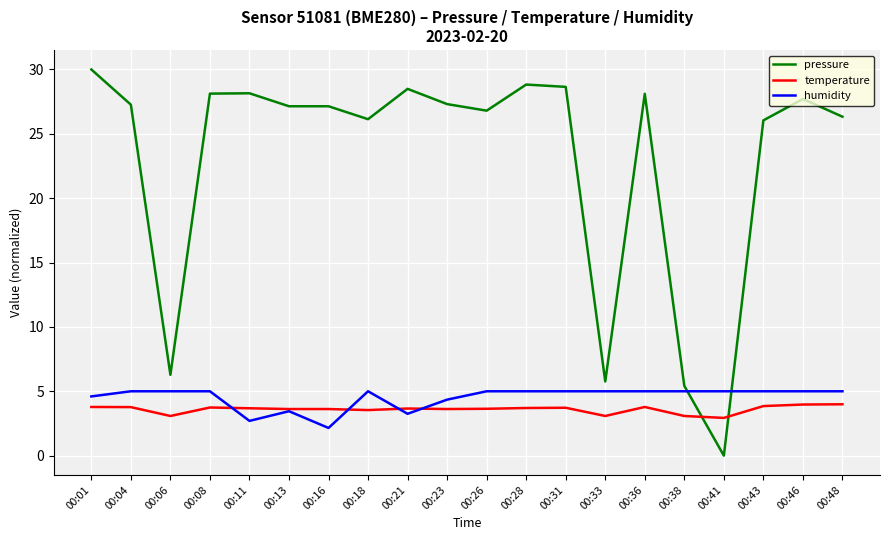

List the series in order of their peak value, highest first.

pressure, humidity, temperature